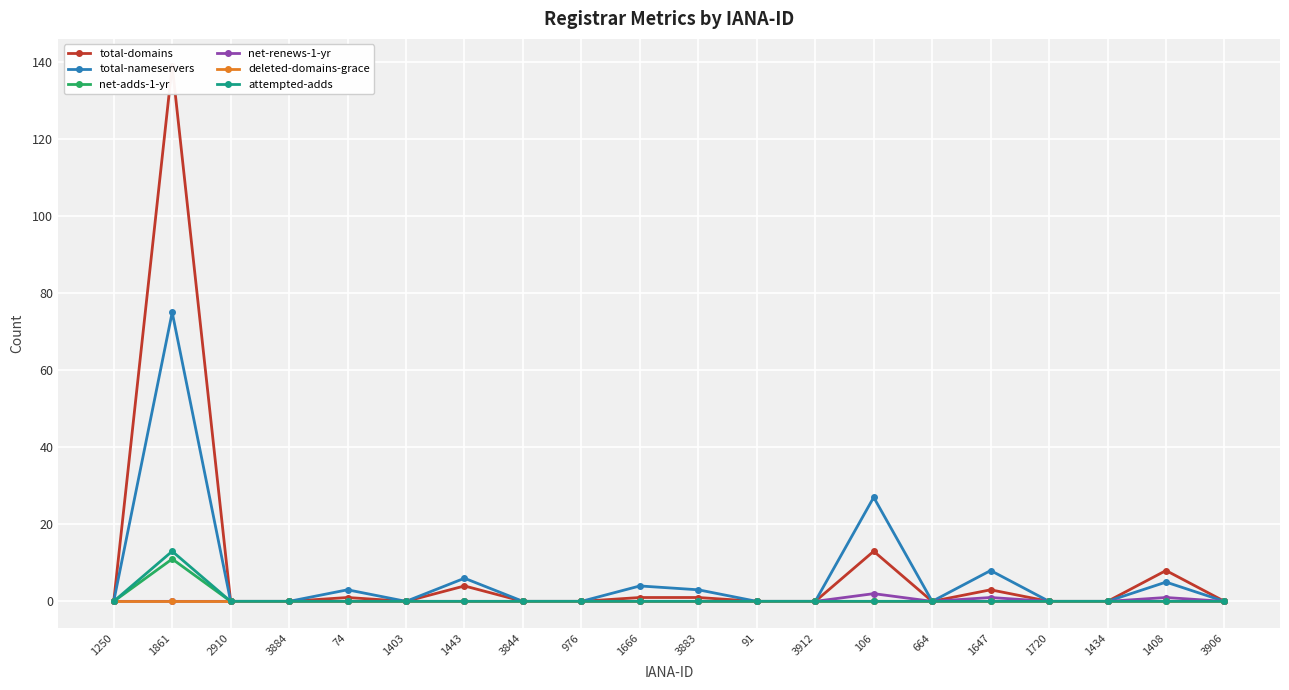

At which category is the sum across all series the highest?

1861